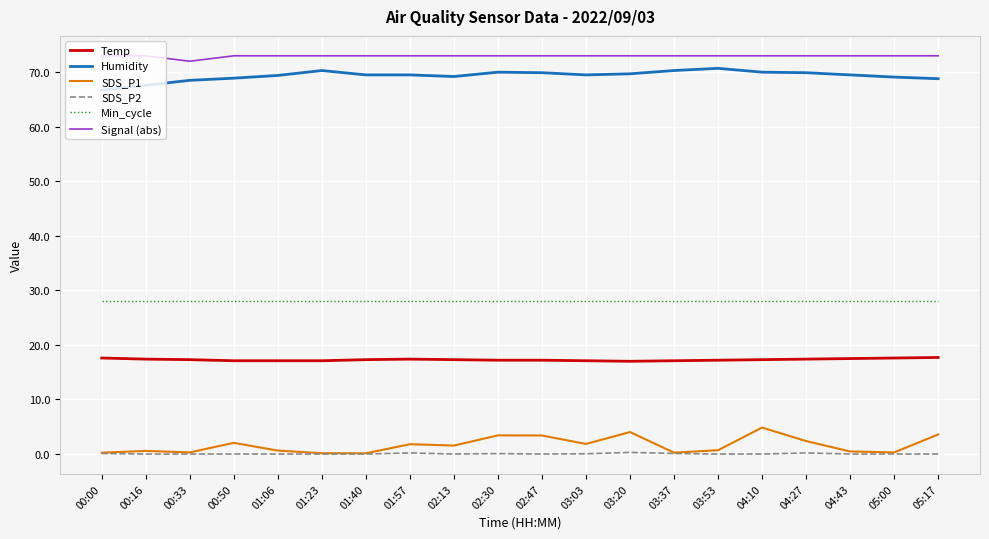

What are all the series names shown in the legend?

Temp, Humidity, SDS_P1, SDS_P2, Min_cycle, Signal (abs)